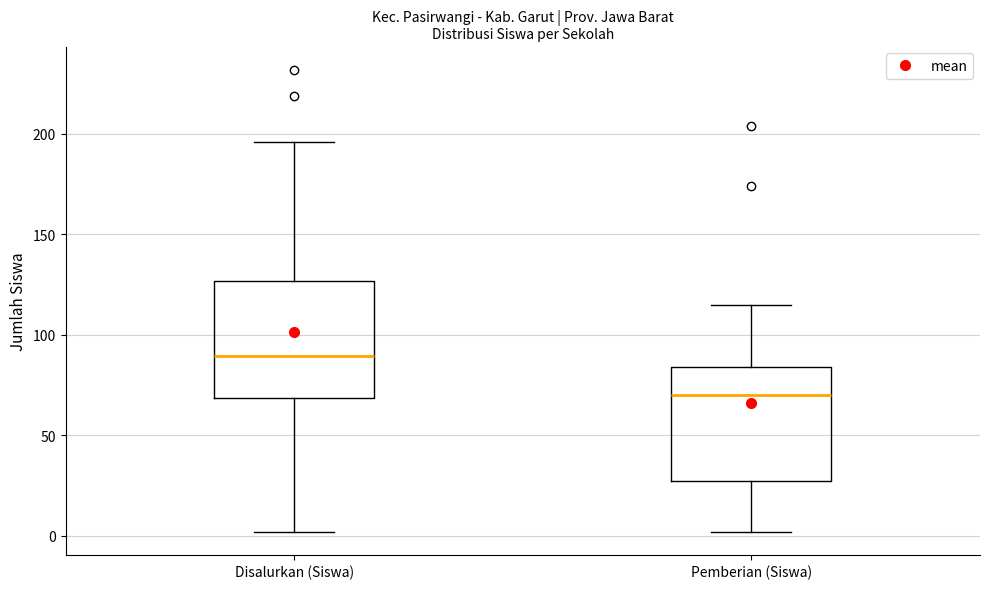

Reading left to right, read every box against the y-axis: the position of its median line, the range the box covers, and the ends of its whiskers. The values are not printed on the chart, so give them approximately, as read against the axis.

Disalurkan (Siswa): median 90, box 70 to 125, whiskers 0 to 195
Pemberian (Siswa): median 70, box 25 to 85, whiskers 0 to 115